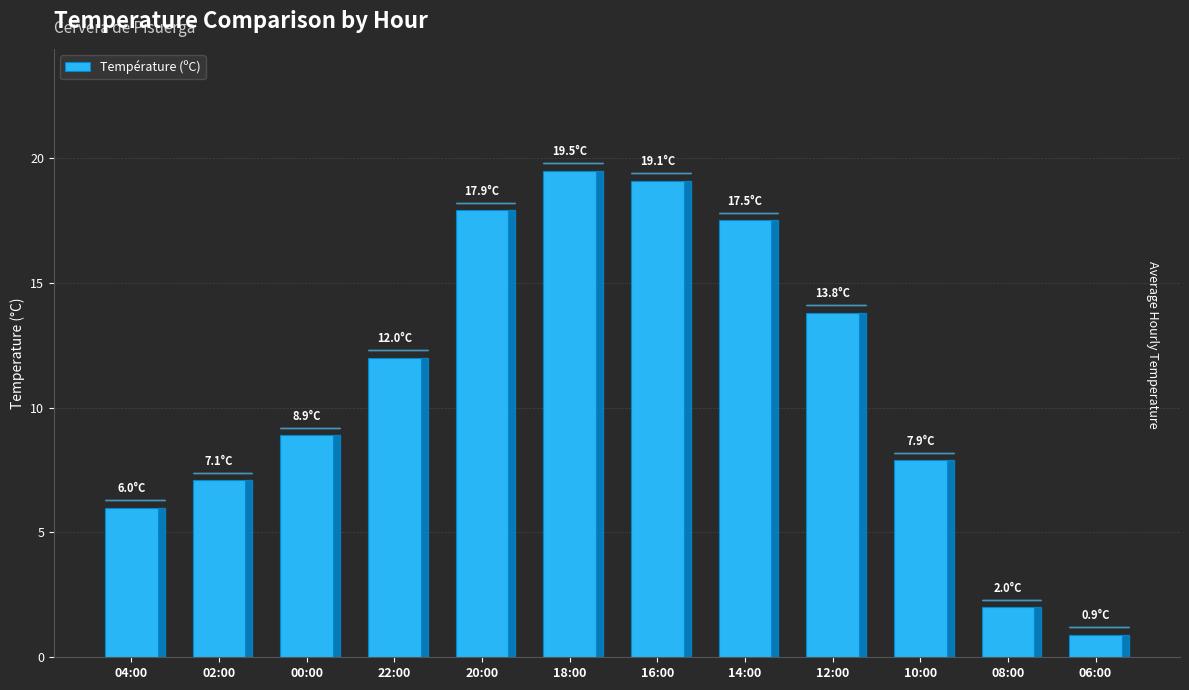

Rank the categories by value from highest to lowest.

18:00, 16:00, 20:00, 14:00, 12:00, 22:00, 00:00, 10:00, 02:00, 04:00, 08:00, 06:00